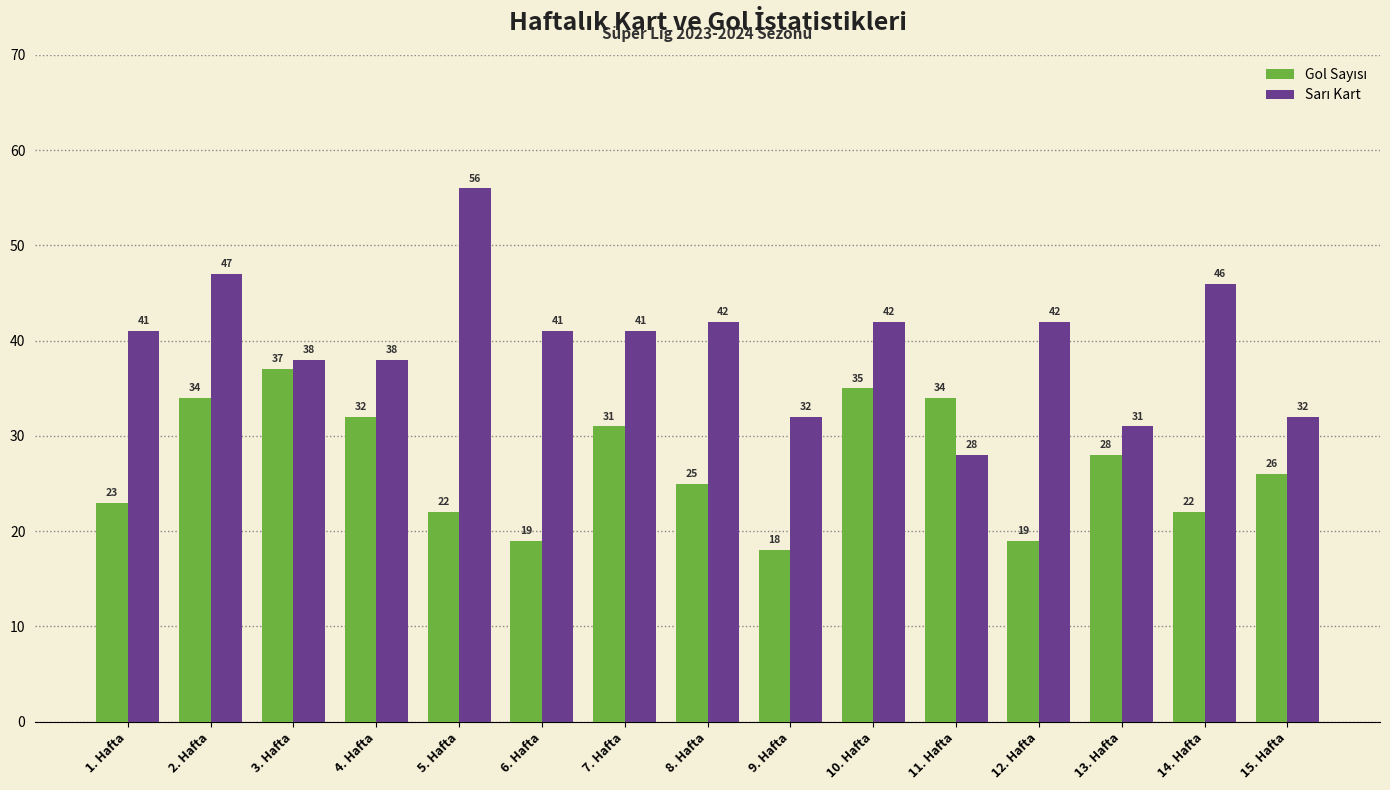

How many bars are there in each group?

2